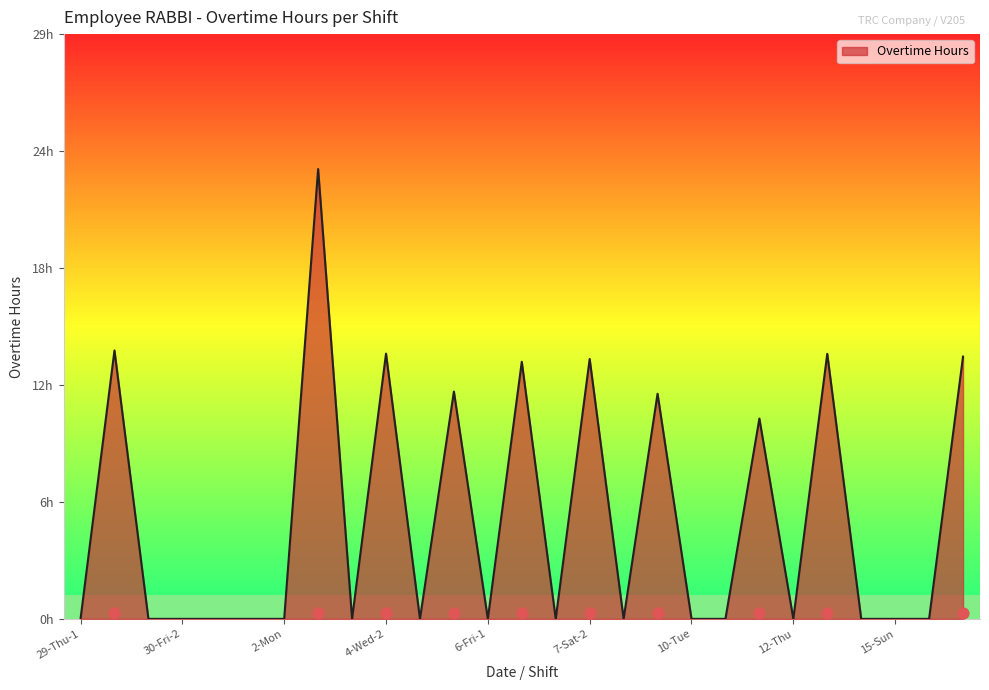

Which has a higher value, 9-Mon or 6-Fri-1?

9-Mon